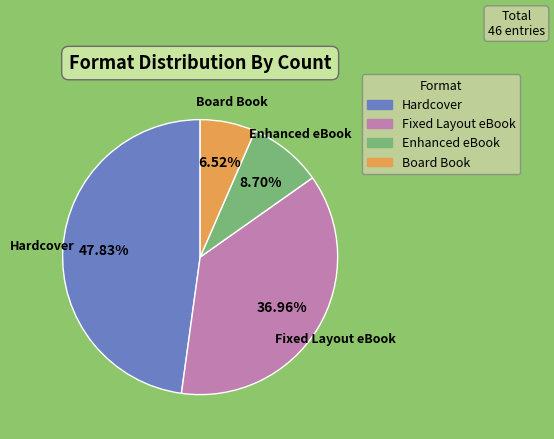

Is it true that Enhanced eBook is 9% of the pie?

True